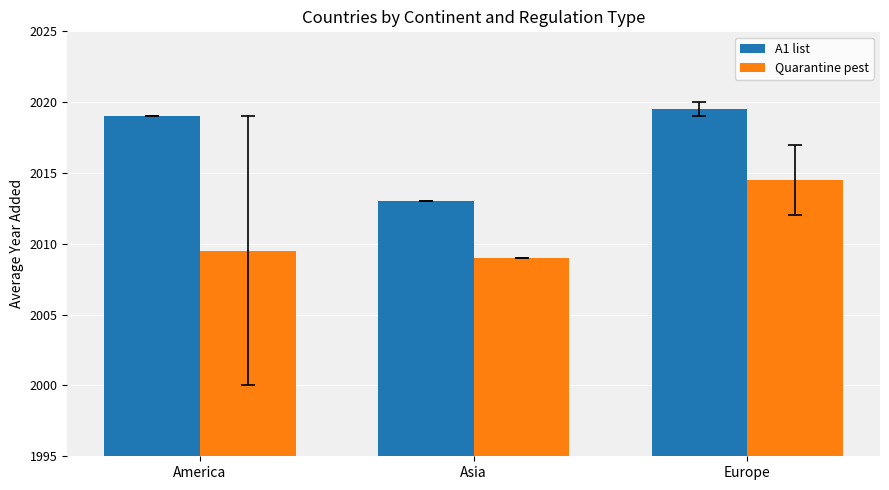

Reading right to left, list all the values displayed in this chart.

A1 list: Europe=2019.5	Asia=2013.0	America=2019.0
Quarantine pest: Europe=2014.5	Asia=2009.0	America=2009.5